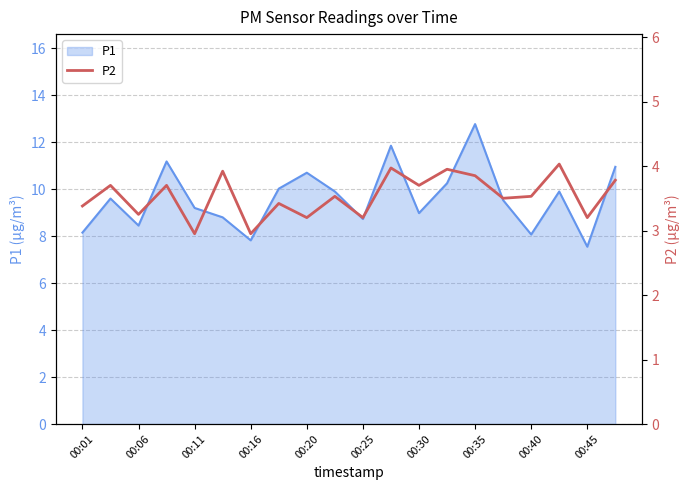

How many lines are shown in the chart?

1